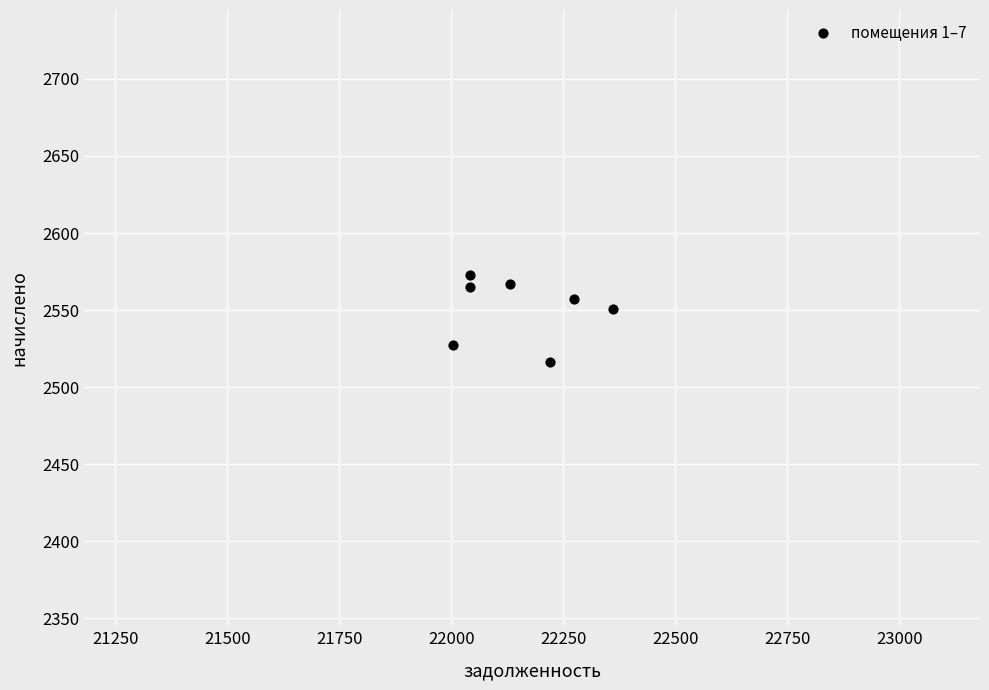

What Y value in the scatter plot is closest to 2544?

2550.8